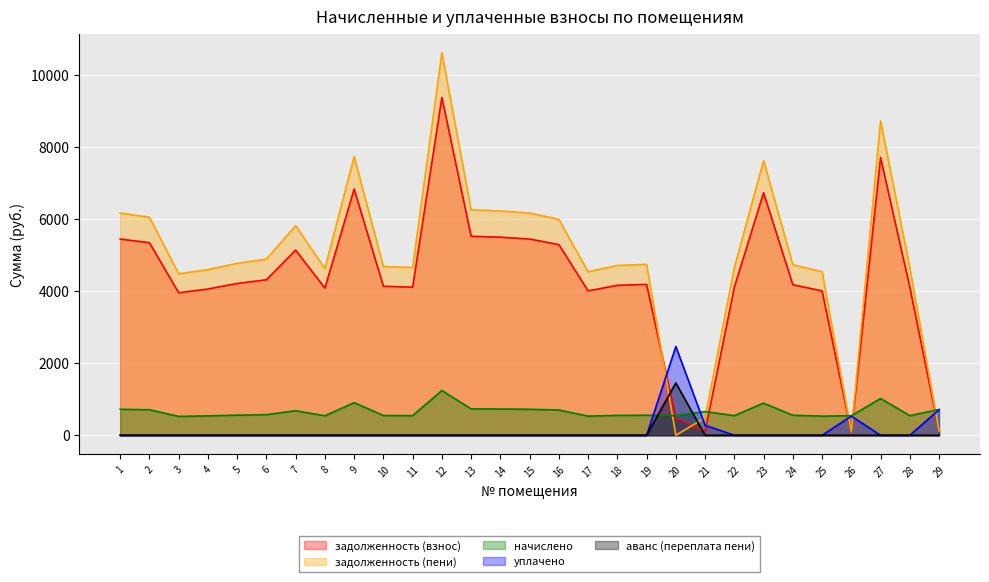

How many lines are shown in the chart?

5